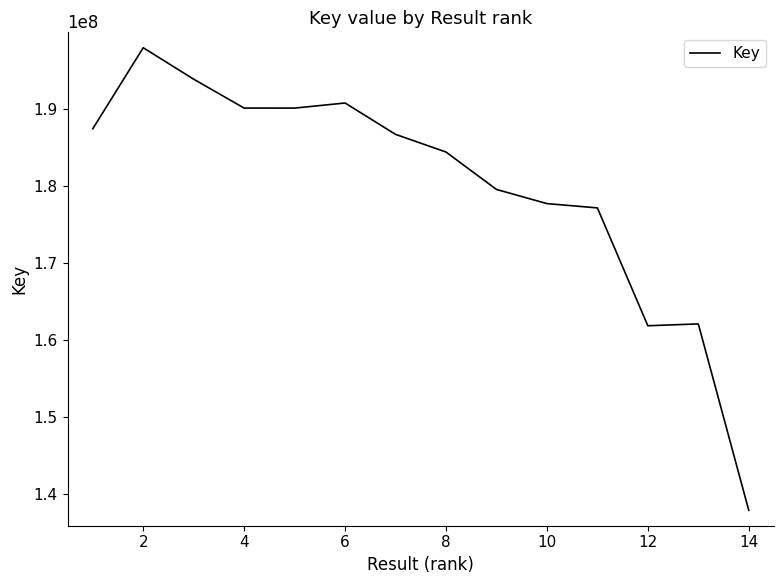

What is the smallest value displayed?

137851869